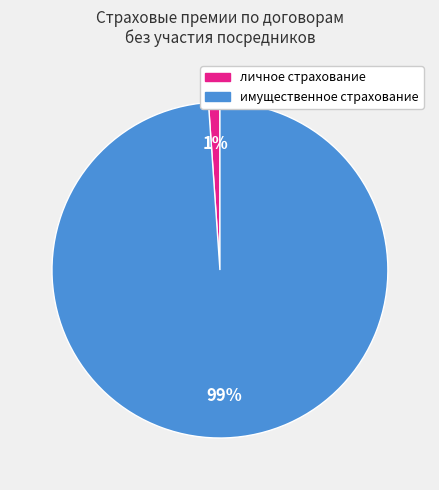

Rank the categories by value from highest to lowest.

имущественное страхование, личное страхование